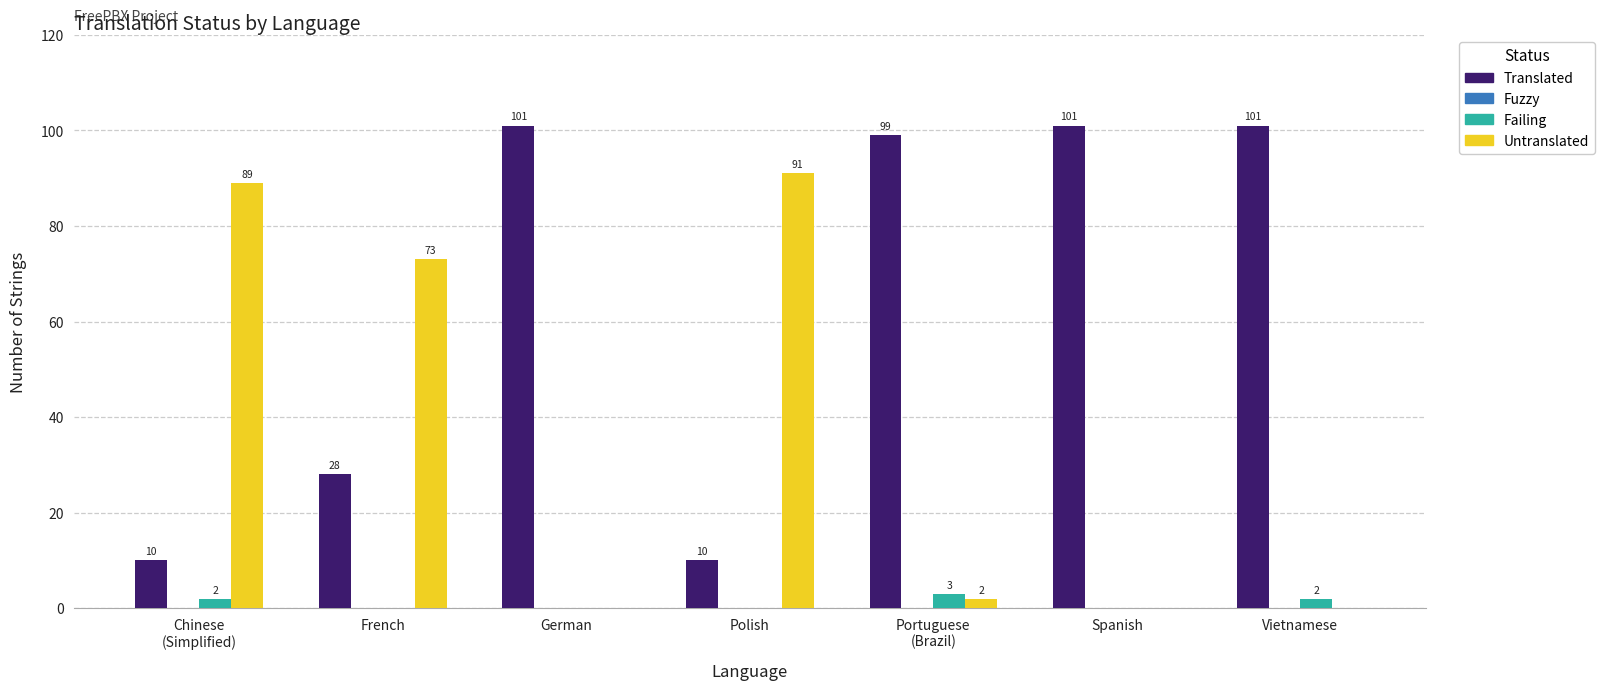

Is it true that Untranslated equals -57 at Vietnamese?

False